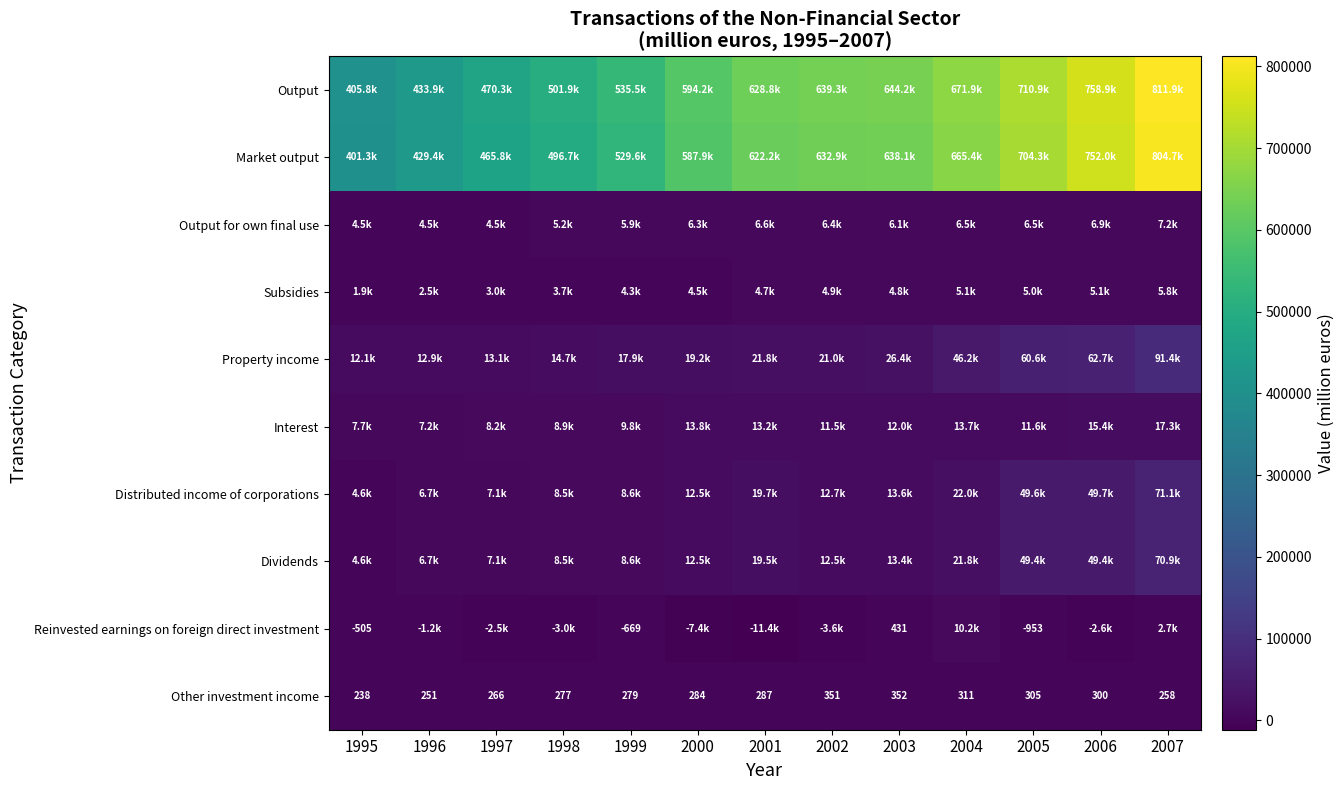

What is the average value of the Other investment income series?

289